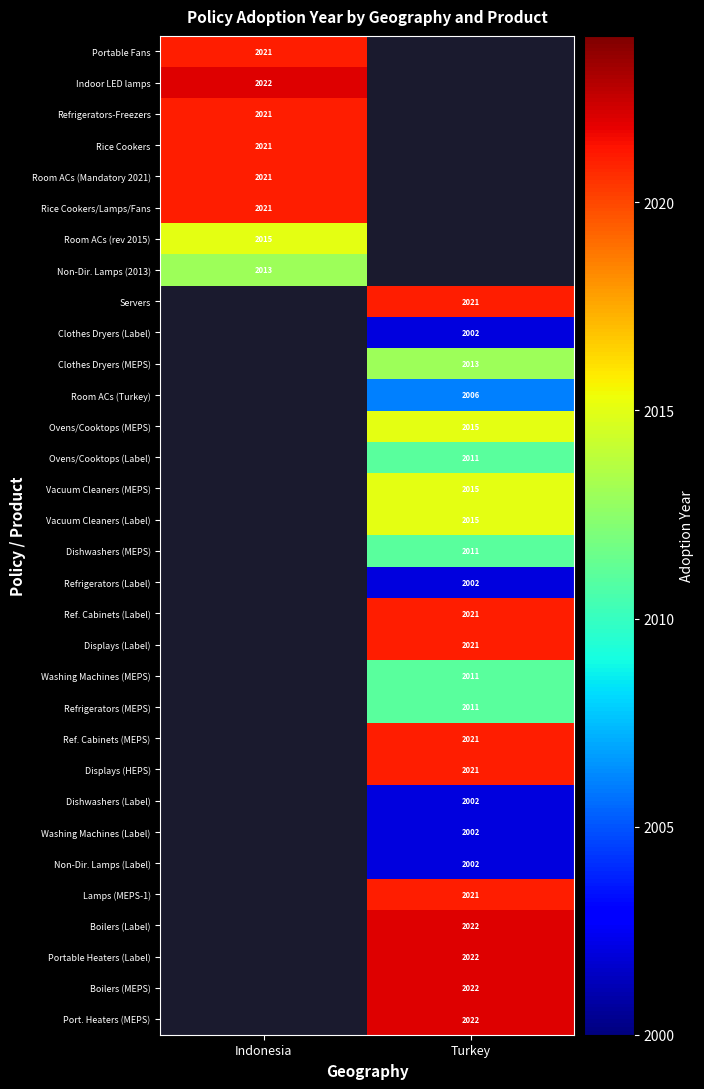

Is it true that Displays (HEPS) equals 3573 at Turkey?

False